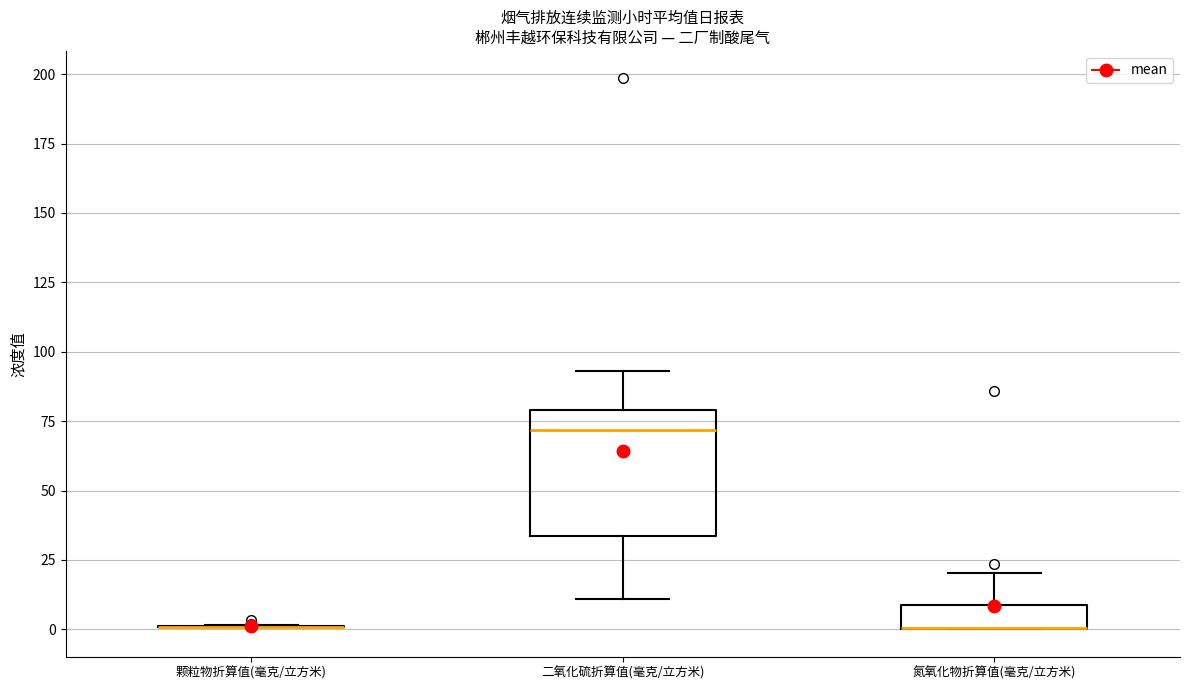

Comparing the boxes themselves (not the whiskers), which one is the tallest?

二氧化硫折算值(毫克/立方米)